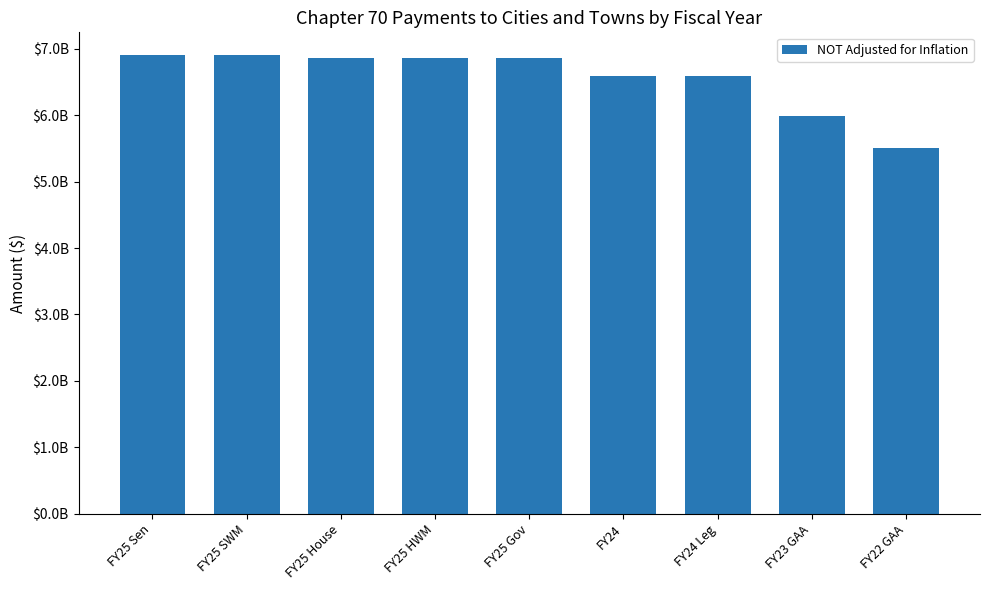

What is the ratio of the value at FY25 Gov to the value at FY22 GAA?

1.2